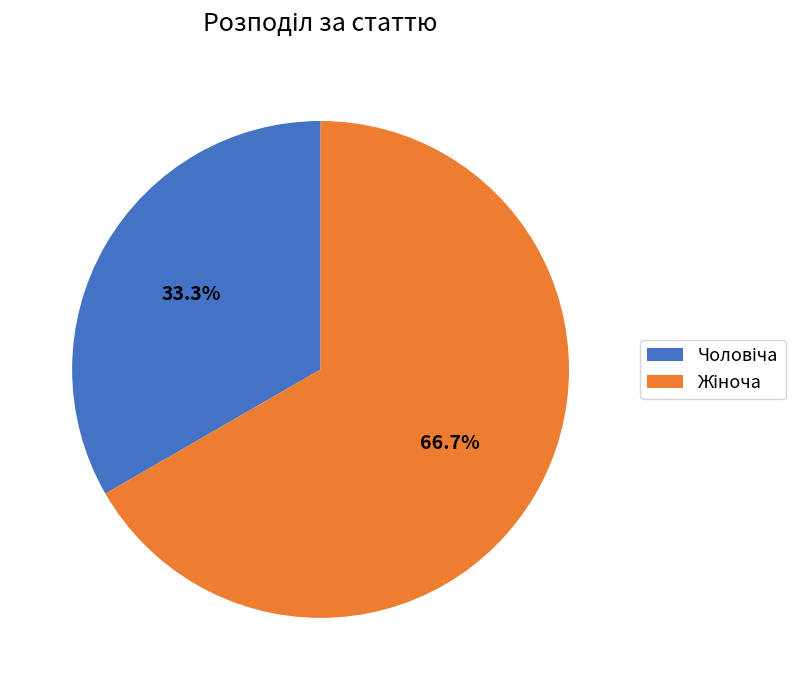

Is there a majority slice in this chart?

Yes